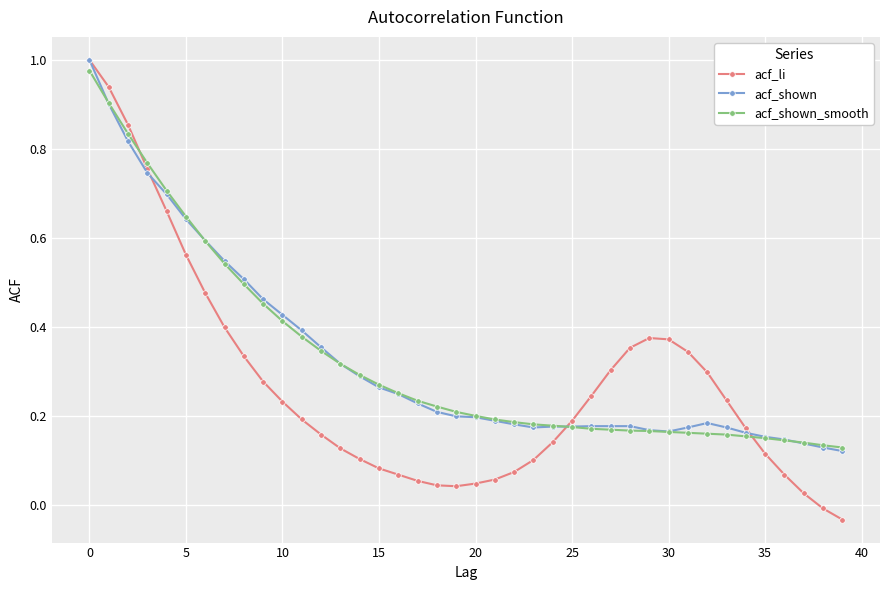

Which series has the largest range (max minus min)?

acf_li